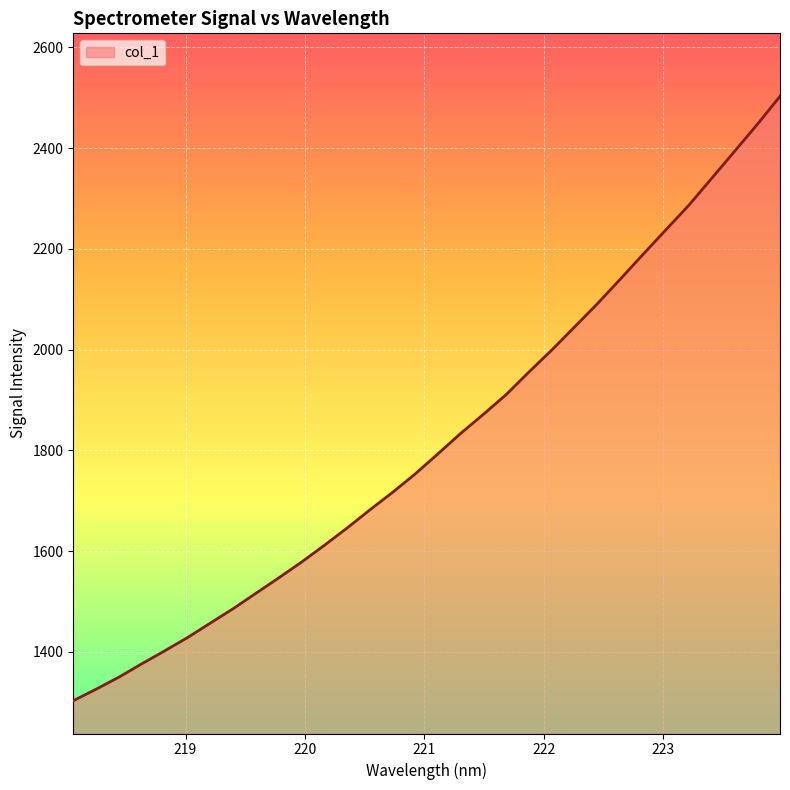

What is the maximum value shown in the chart?

2503.0